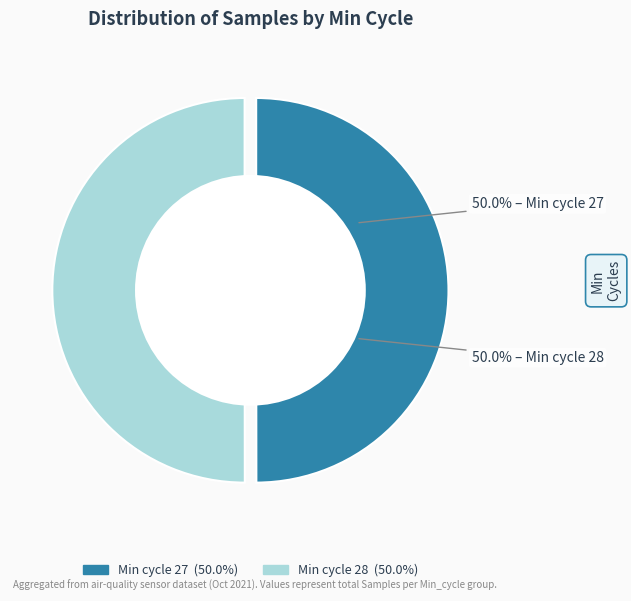

Is 34 the majority of the pie?

No